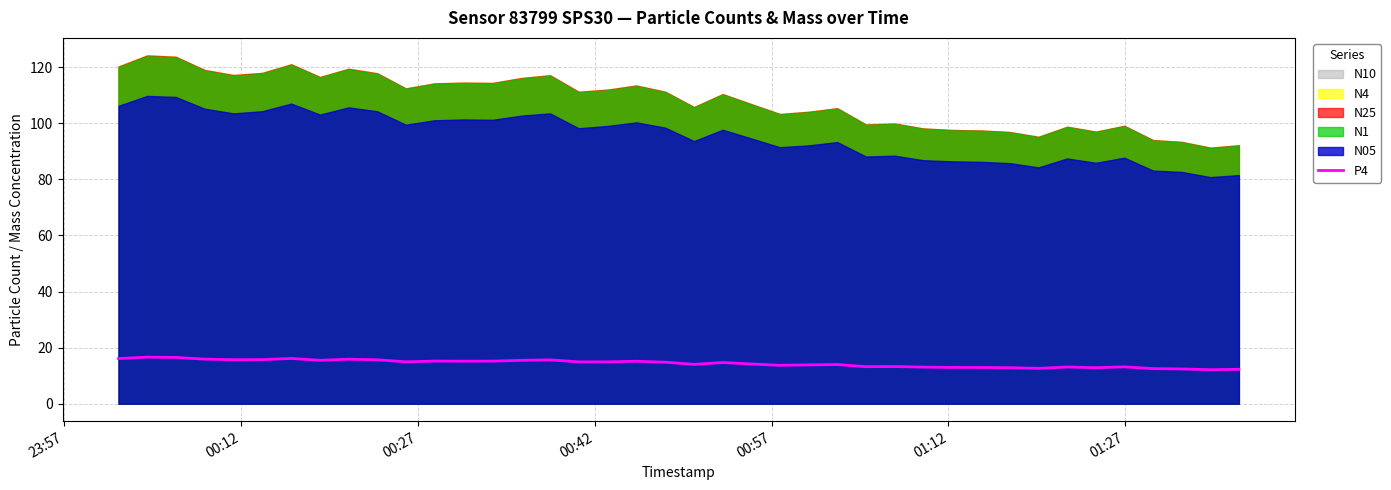

What is the highest value of the P4 series?

16.6